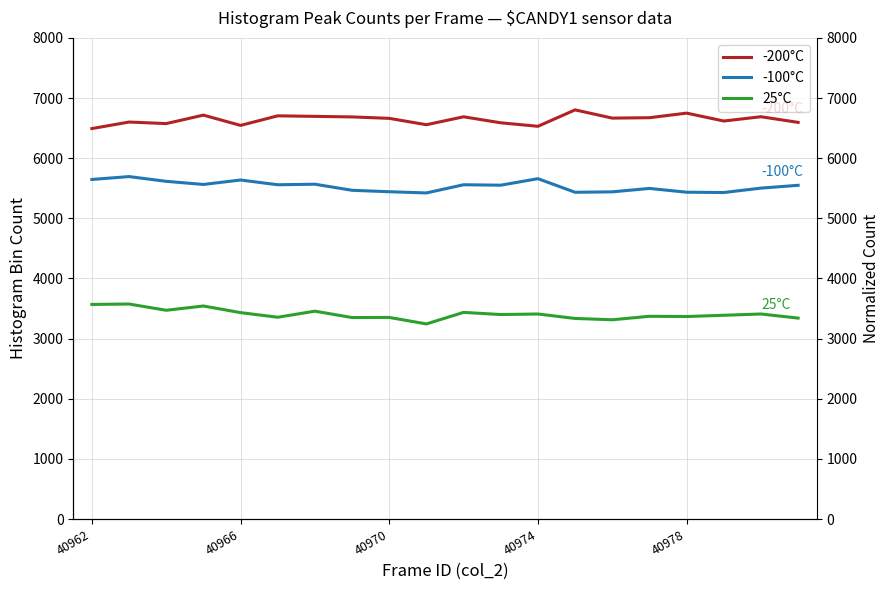

At which label does -100°C first exceed 5551?

40962